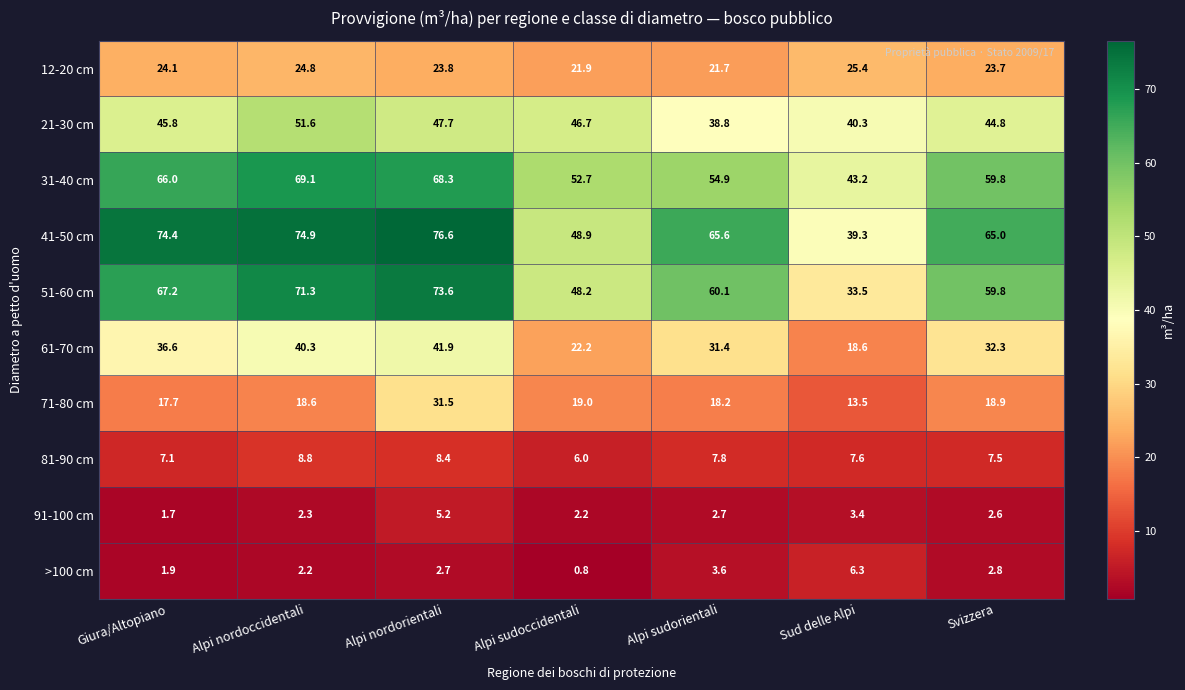

Rank the categories by >100 cm value from highest to lowest.

Sud delle Alpi, Alpi sudorientali, Svizzera, Alpi nordorientali, Alpi nordoccidentali, Giura/Altopiano, Alpi sudoccidentali